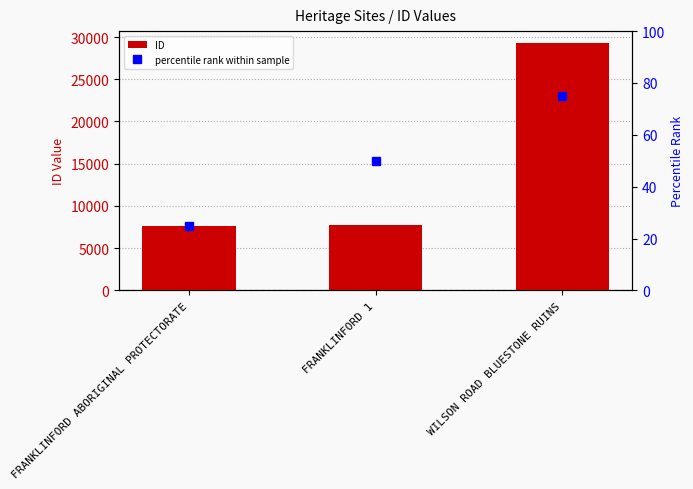

What is the ratio of the value at WILSON ROAD BLUESTONE RUINS to the value at FRANKLINFORD 1?

3.8